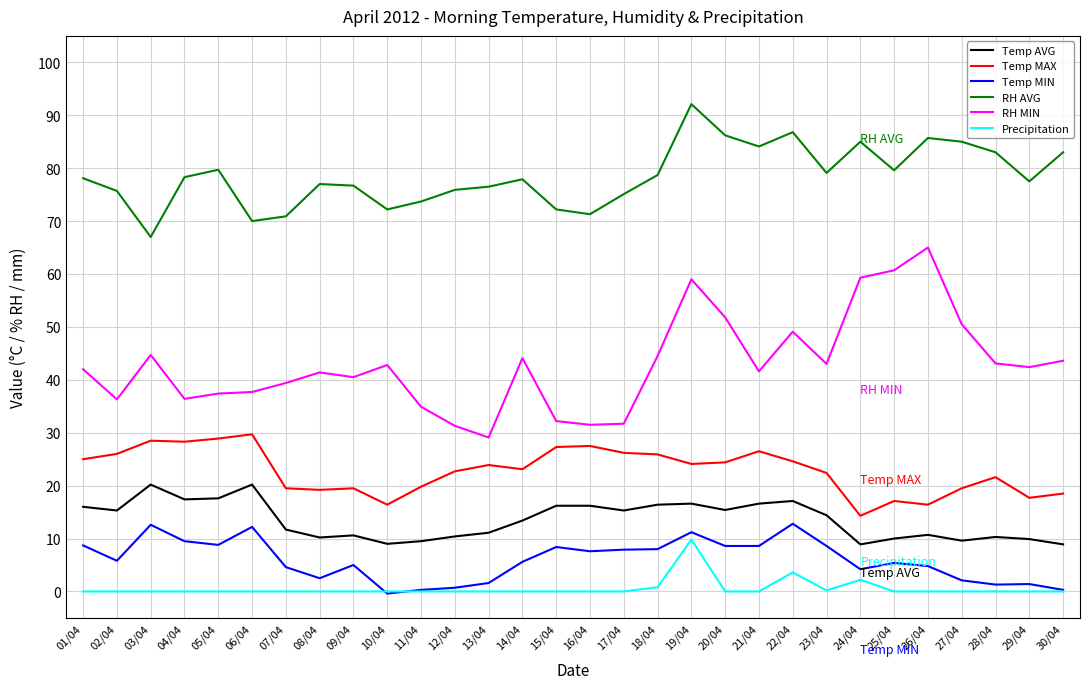

True or false: RH AVG and Temp MIN intersect in this chart.

False